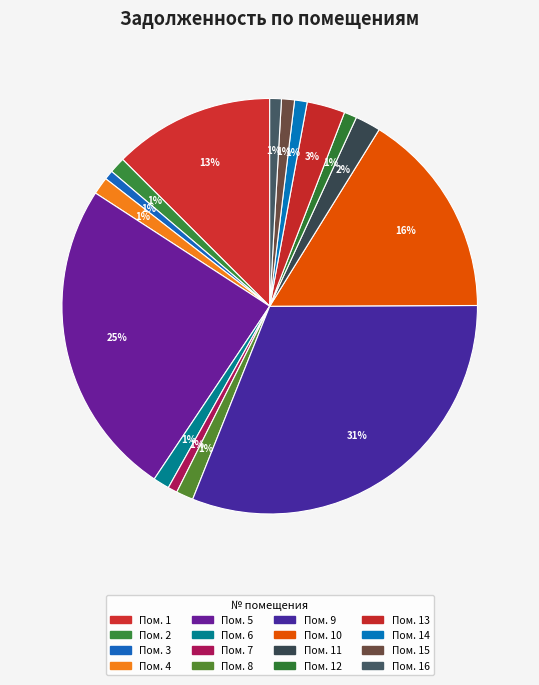

Count the number of slices in the pie.

16